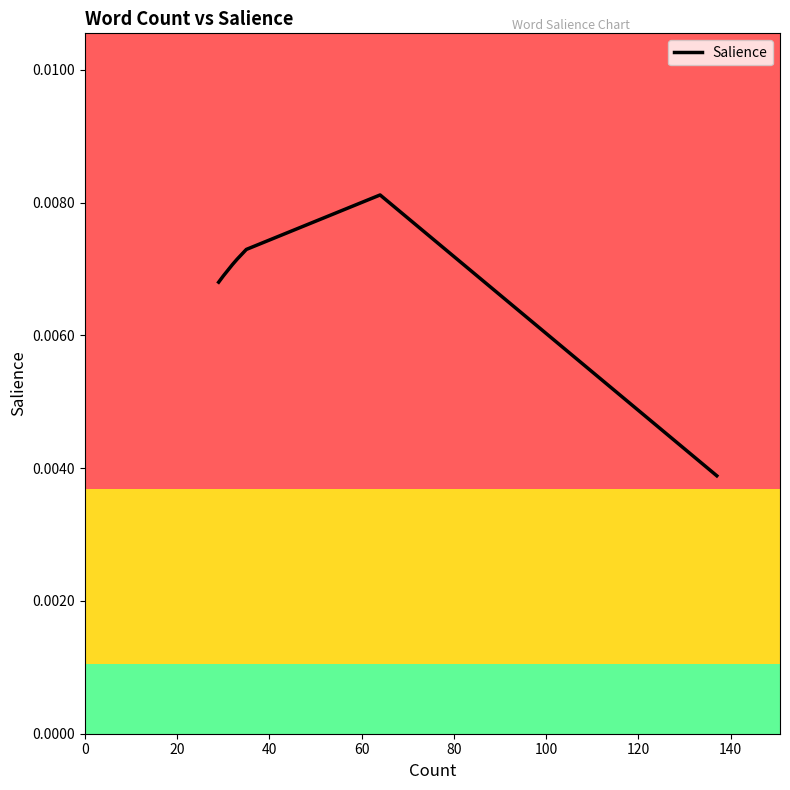

How many points are higher than both their immediate neighbors (excluding endpoints)?

1